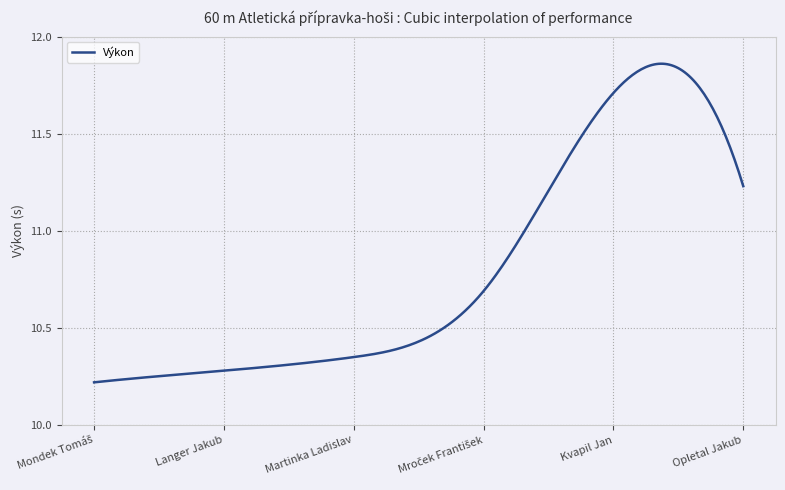

What is the difference between the maximum and minimum values?

1.6